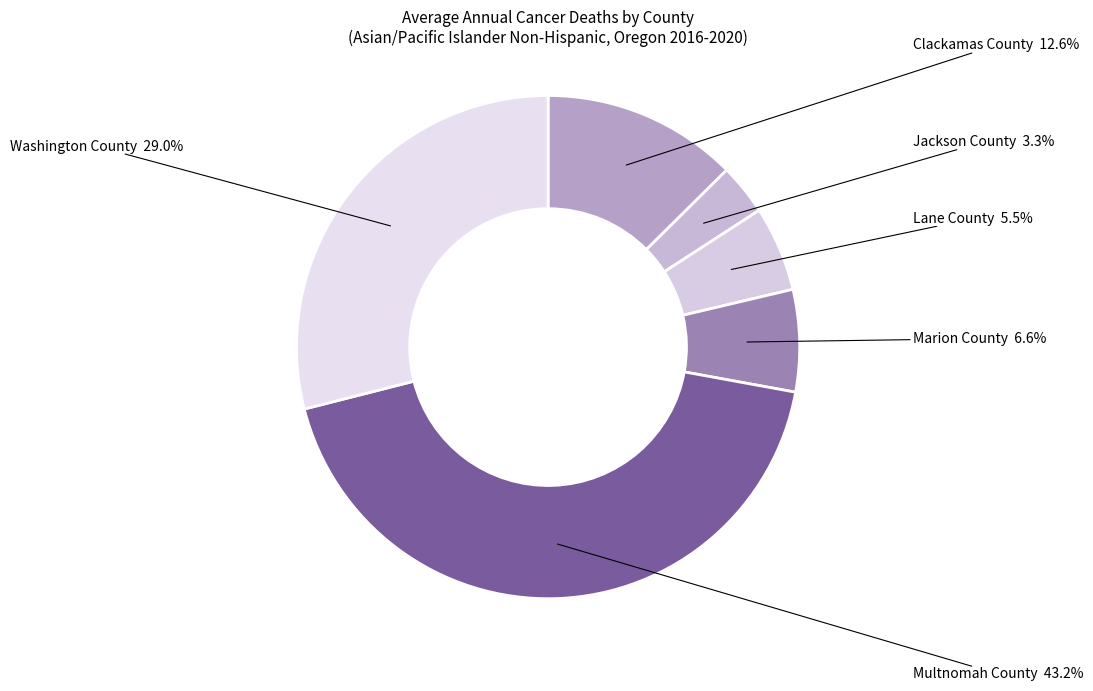

Count the number of slices in the pie.

6